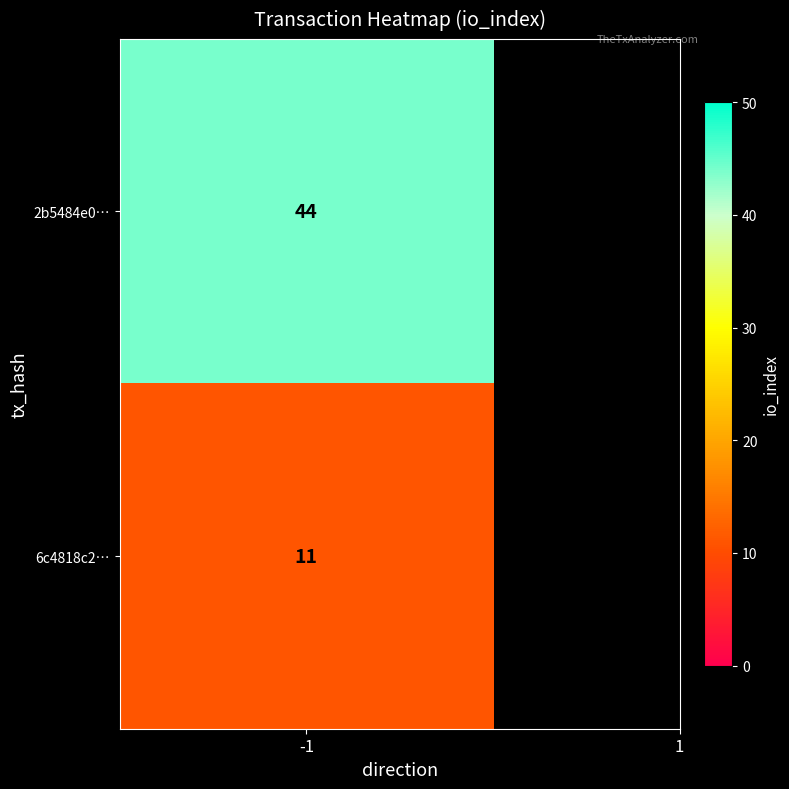

How many series are shown in this chart?

2